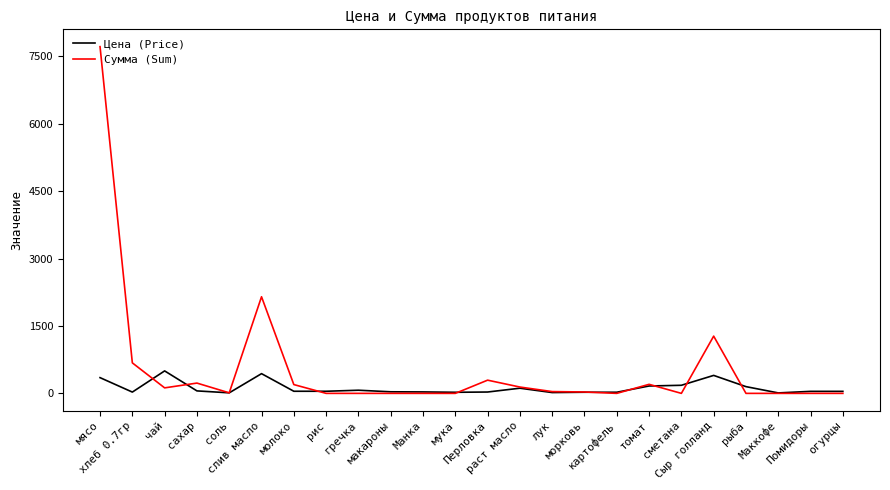

The Цена (Price) series shows 47.0 at молоко. True or false?

True